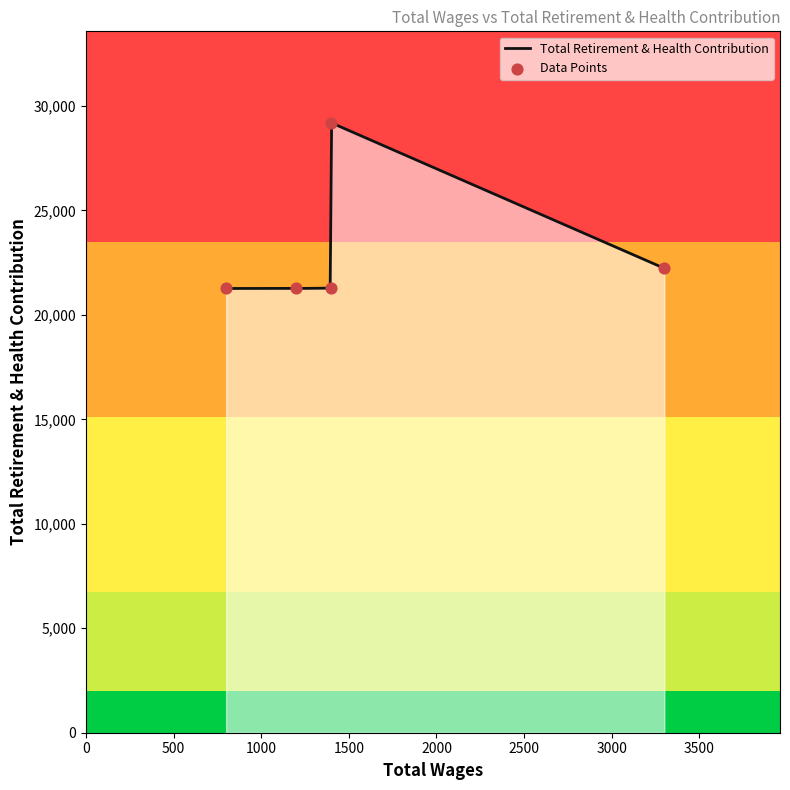

What is the change in value from 1400.0 to 1400.0?

+7912